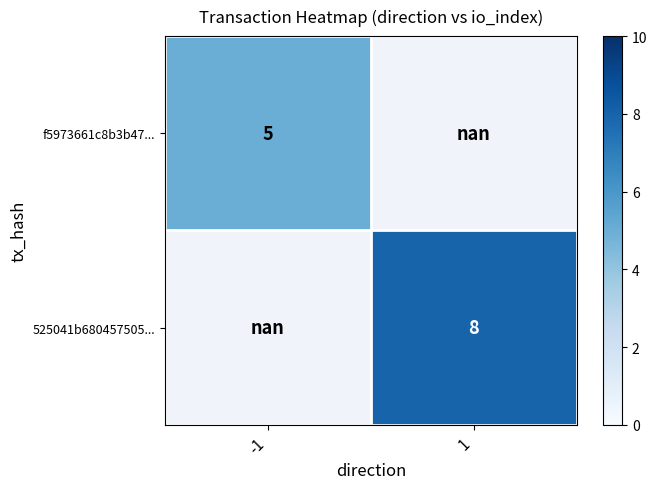

What is the maximum value shown in the chart?

8.0